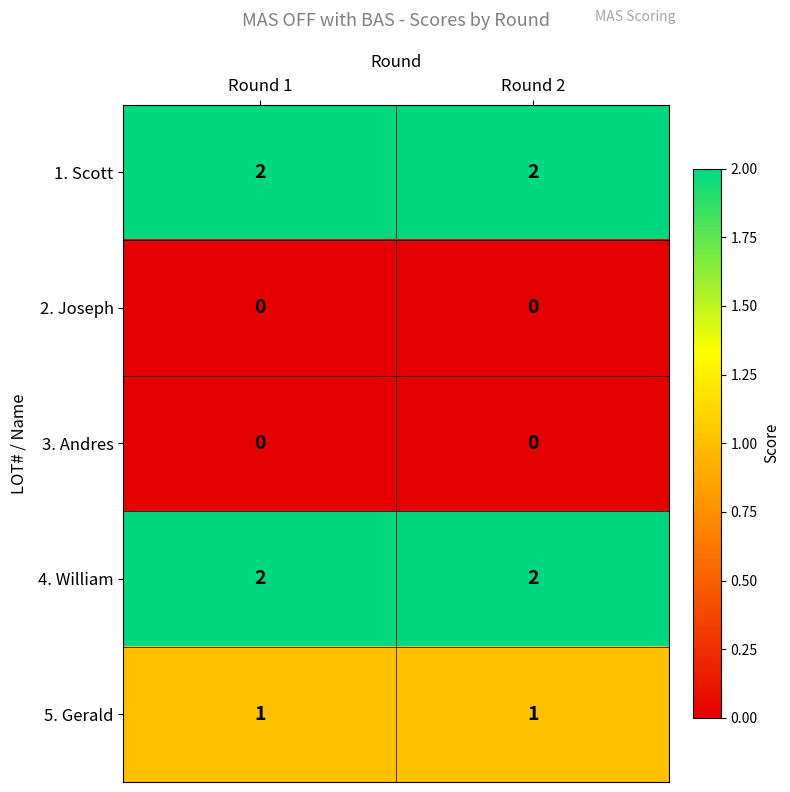

The value of 2. Joseph at Round 2 is 0. True or false?

True